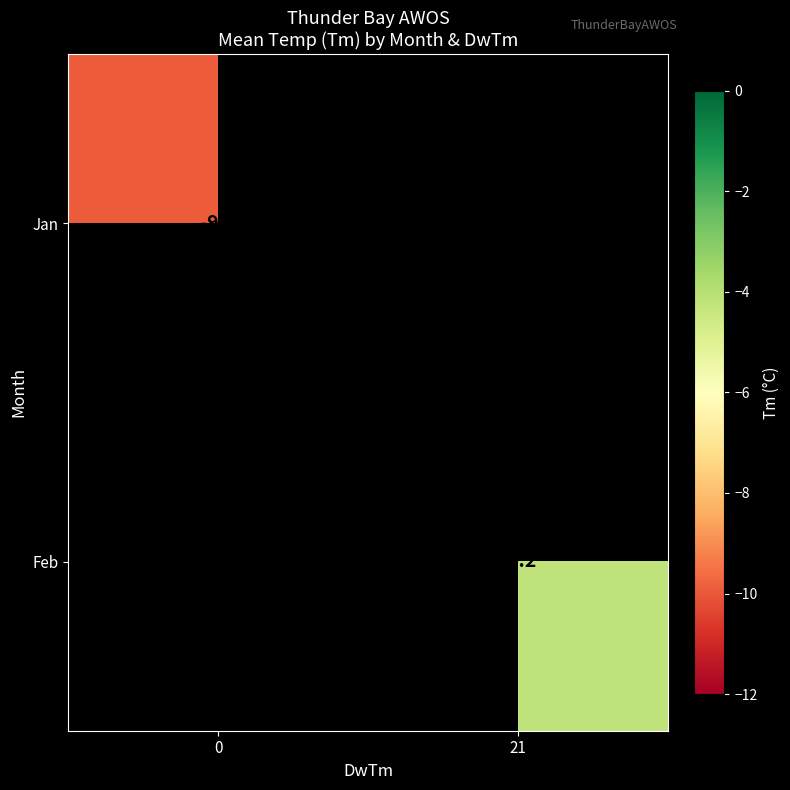

Count the number of data series in this chart.

2